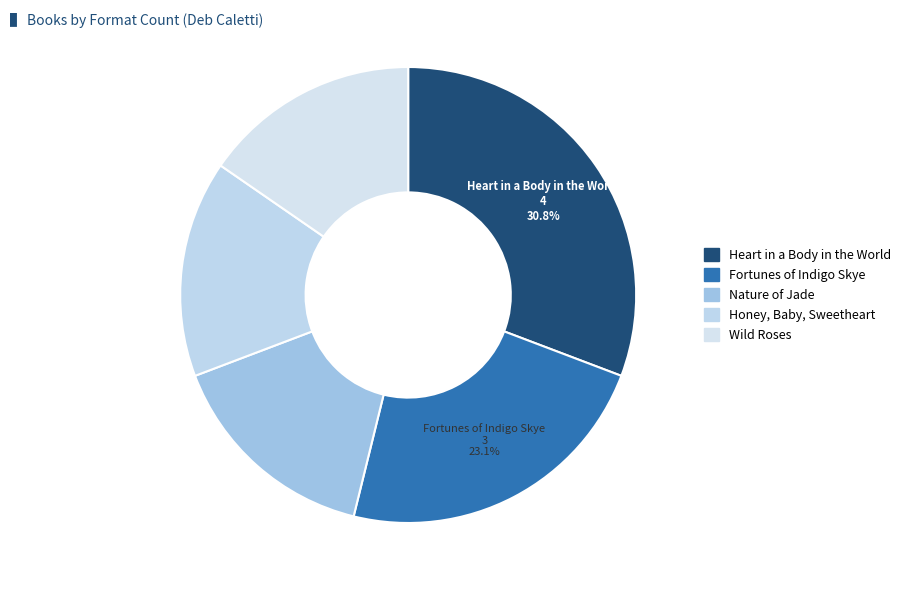

How many slices are in this pie chart?

5